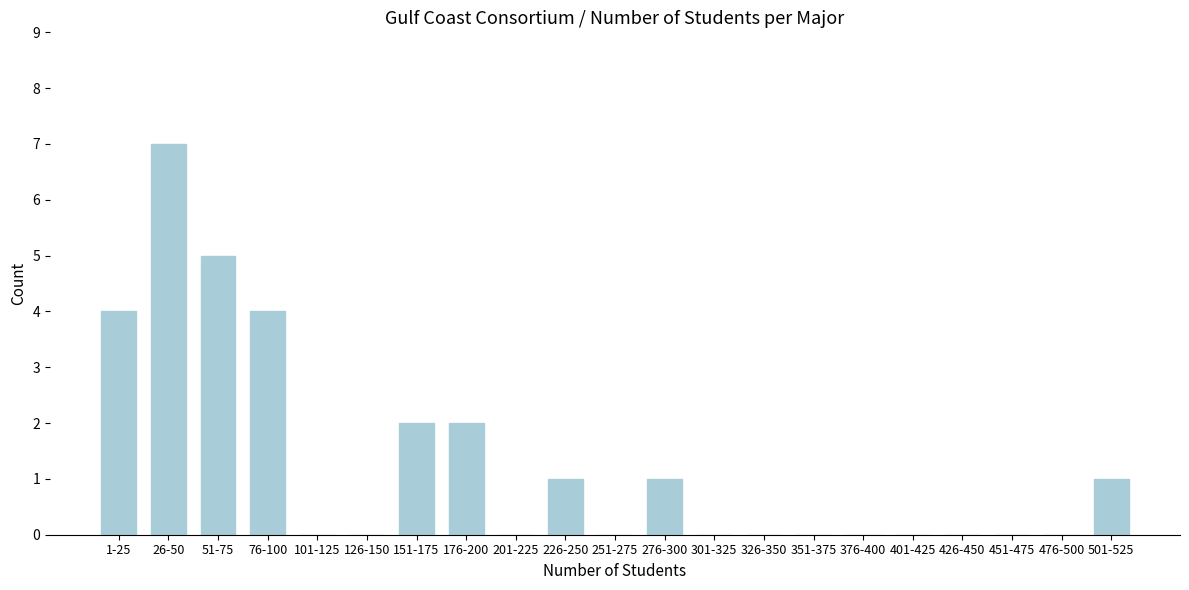

Reading left to right, transcribe all the data shown in this chart.

1-25=4	26-50=7	51-75=5	76-100=4	101-125=0	126-150=0	151-175=2	176-200=2	201-225=0	226-250=1	251-275=0	276-300=1	301-325=0	326-350=0	351-375=0	376-400=0	401-425=0	426-450=0	451-475=0	476-500=0	501-525=1